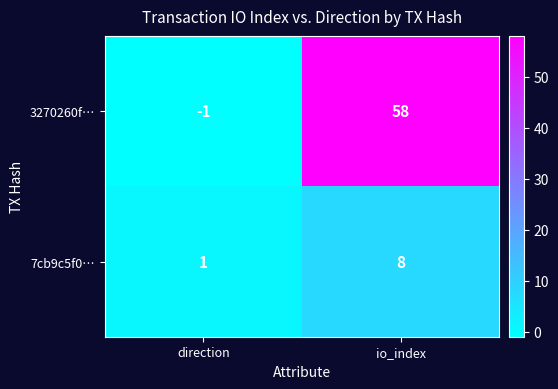

What is the difference between the 7cb9c5f0… values at direction and io_index?

7